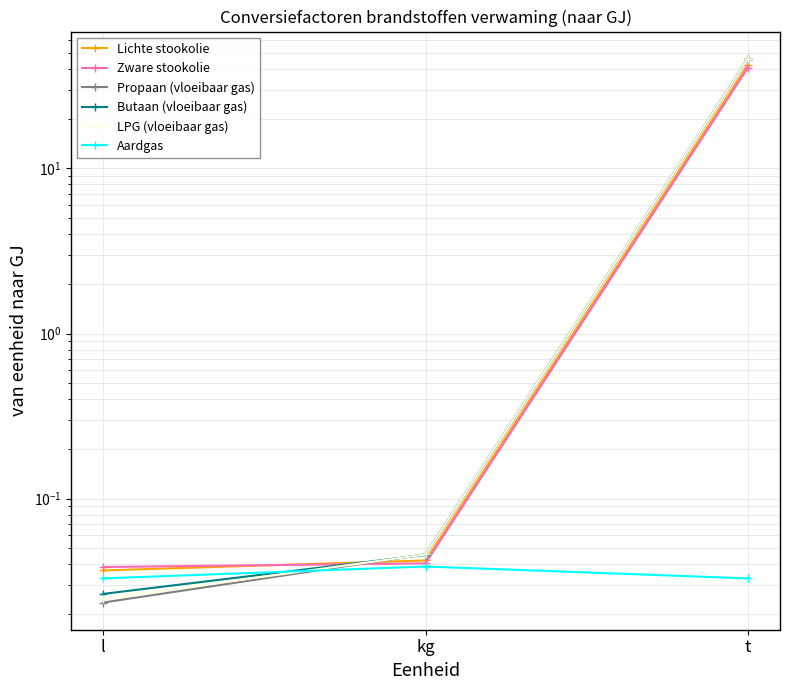

What is the label of the 3rd point from the left?

t